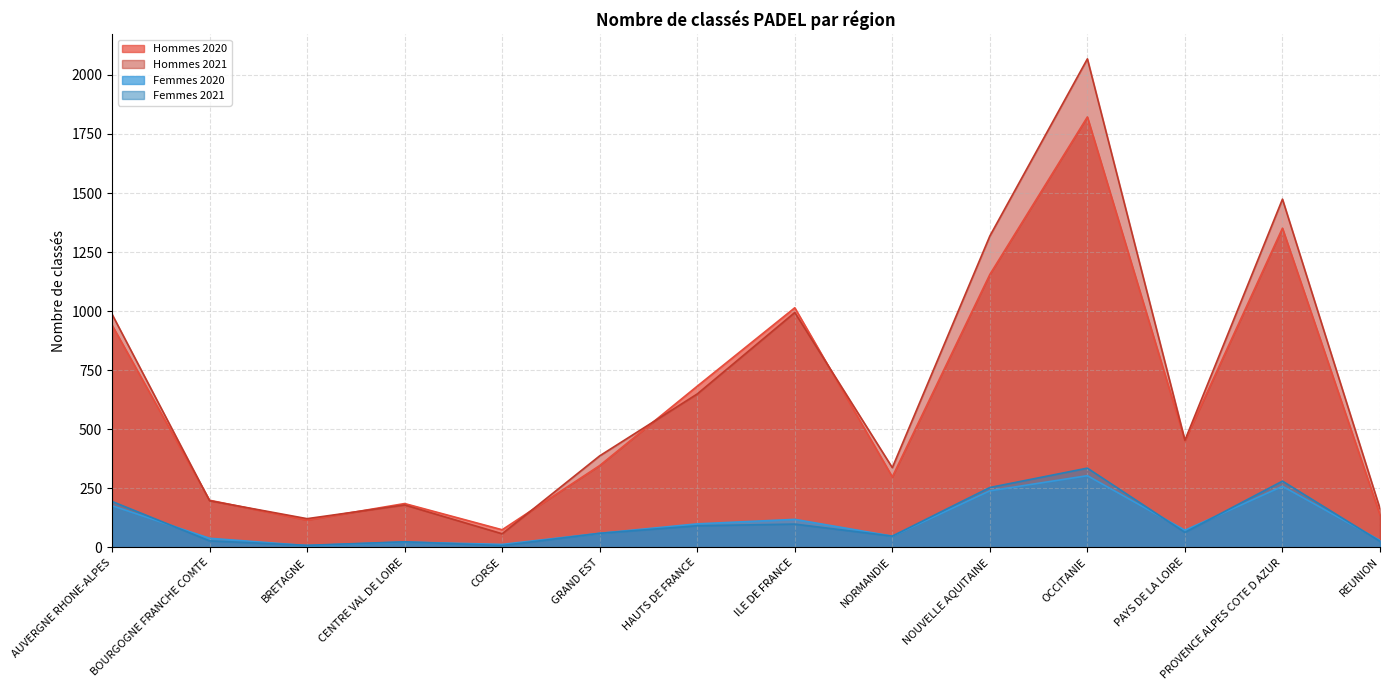

Is it true that Hommes 2020 equals 34 at BRETAGNE?

False